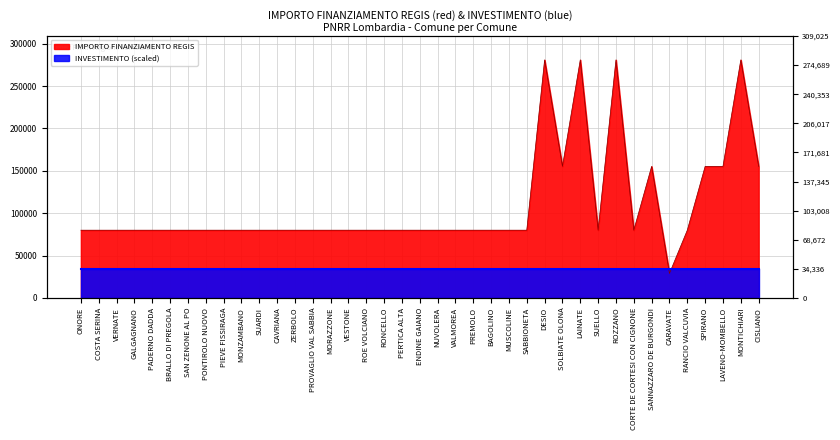

Which has a higher value, PADERNO DADDA or ROE VOLCIANO?

PADERNO DADDA